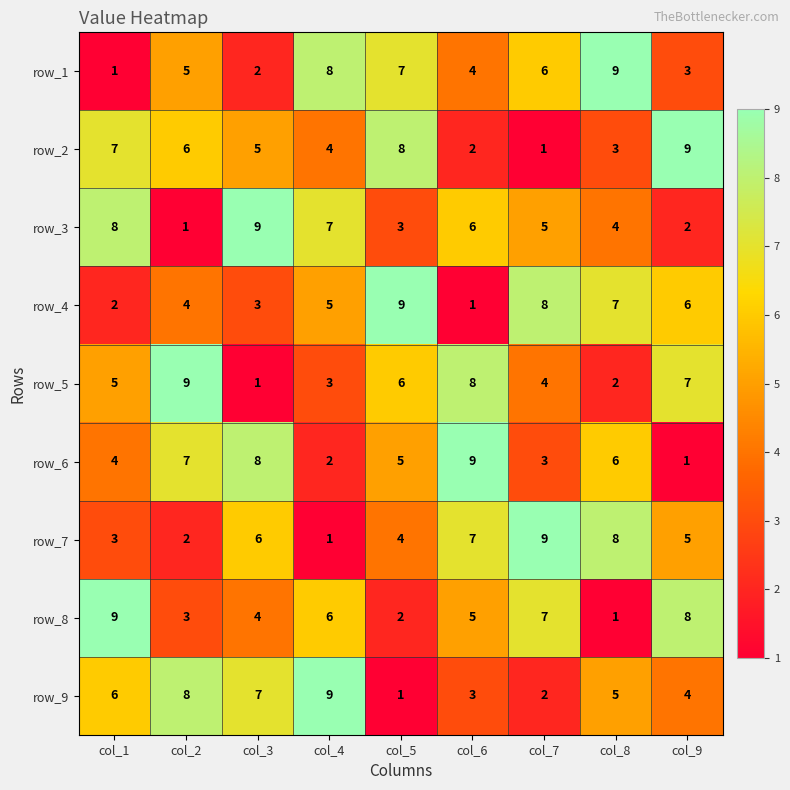

How many series are shown in this chart?

9